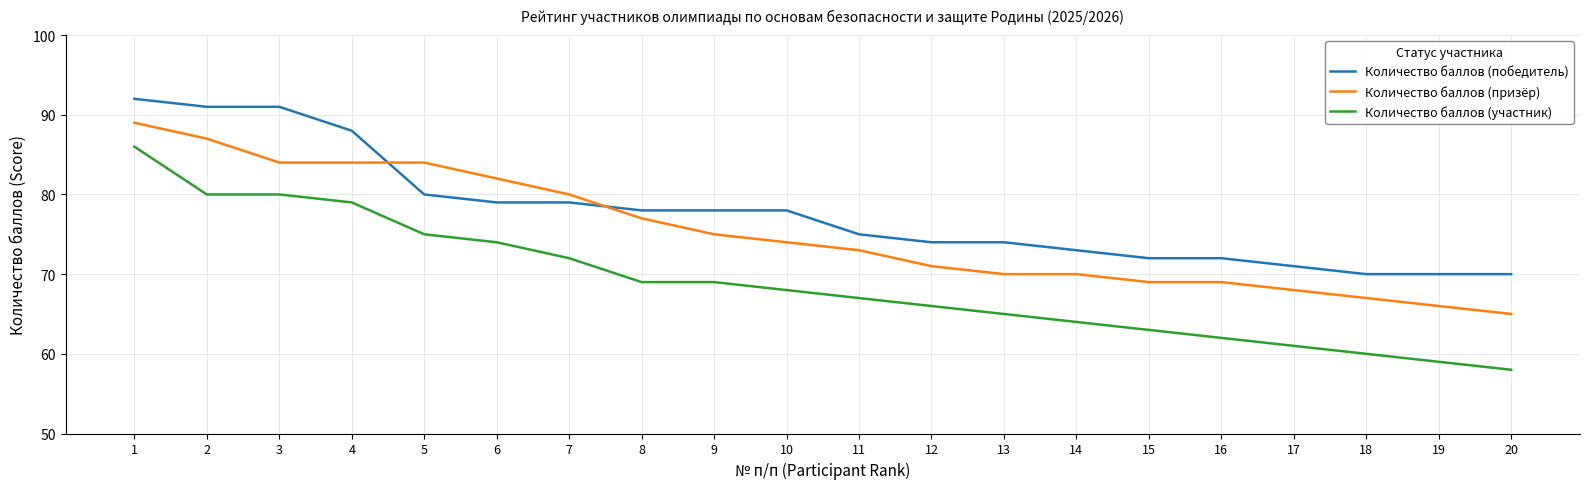

Is it true that Количество баллов (призёр) equals 66 at 19?

True